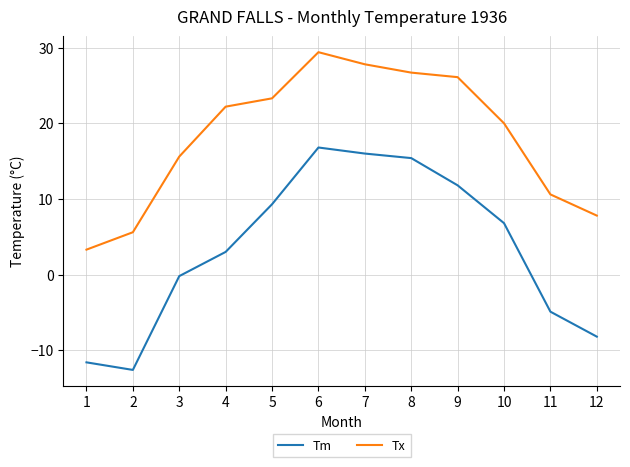

Is this an area chart (filled region under the line)?

No